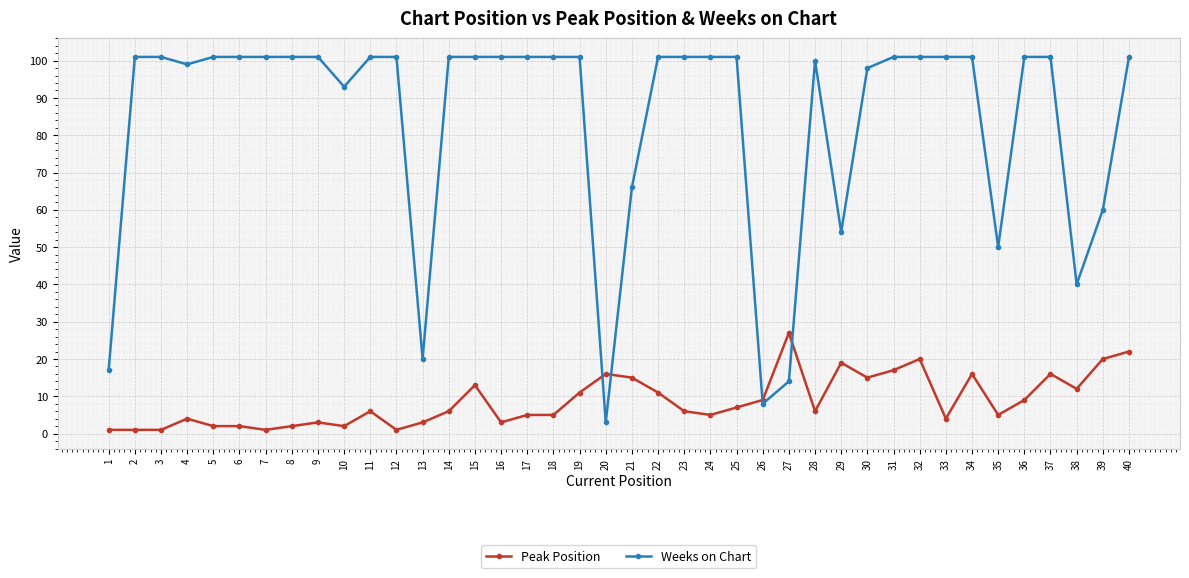

What is the average value of the Weeks on Chart series?

84